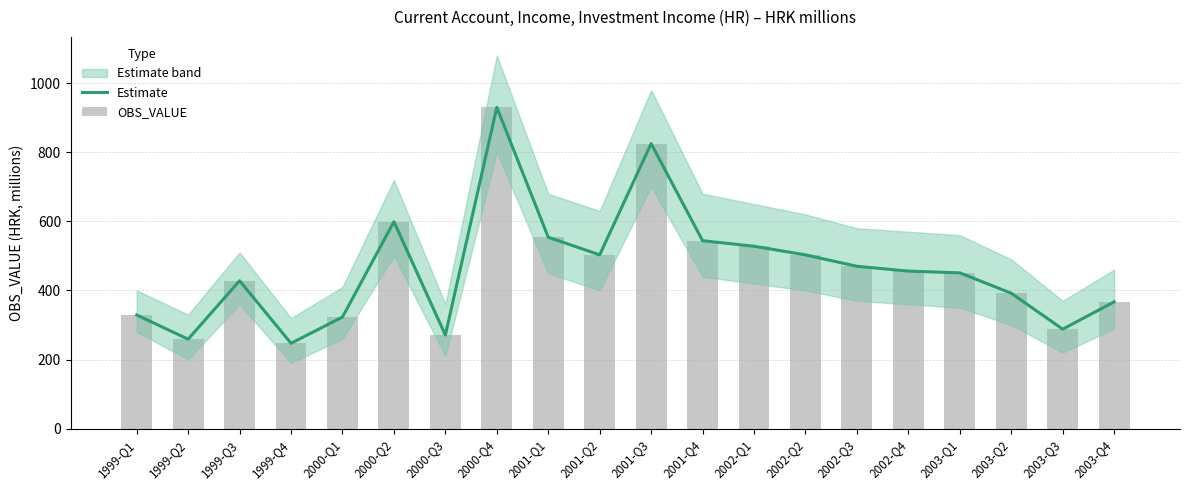

Which series has the widest spread of values?

Estimate